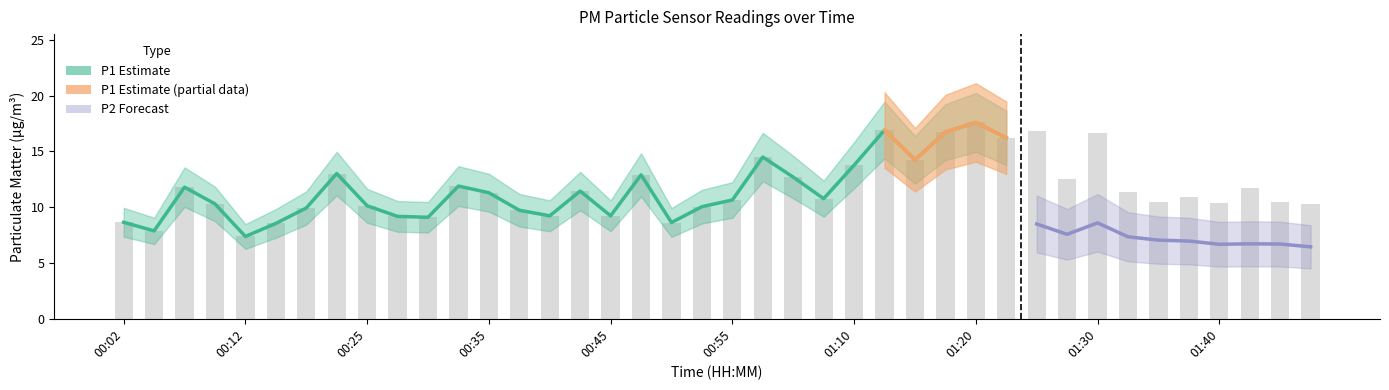

Reading left to right, extract all data points from this chart.

8.7	7.9	11.8	10.3	7.4	8.6	9.9	13.0	10.1	9.2	9.1	11.9	11.3	9.7	9.2	11.4	9.2	12.9	8.6	10.1	10.7	14.5	12.7	10.8	13.8	16.9	14.2	16.7	17.6	16.2	16.8	12.5	16.6	11.4	10.4	10.9	10.4	11.7	10.5	10.2